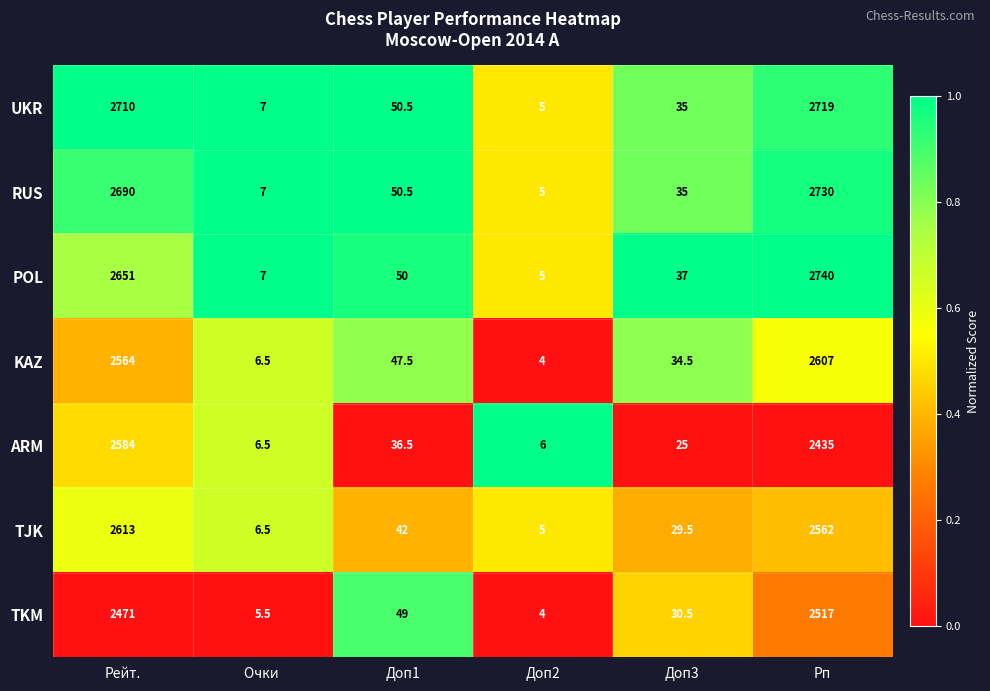

What is the difference between the maximum and minimum values in the POL series?

2735.0